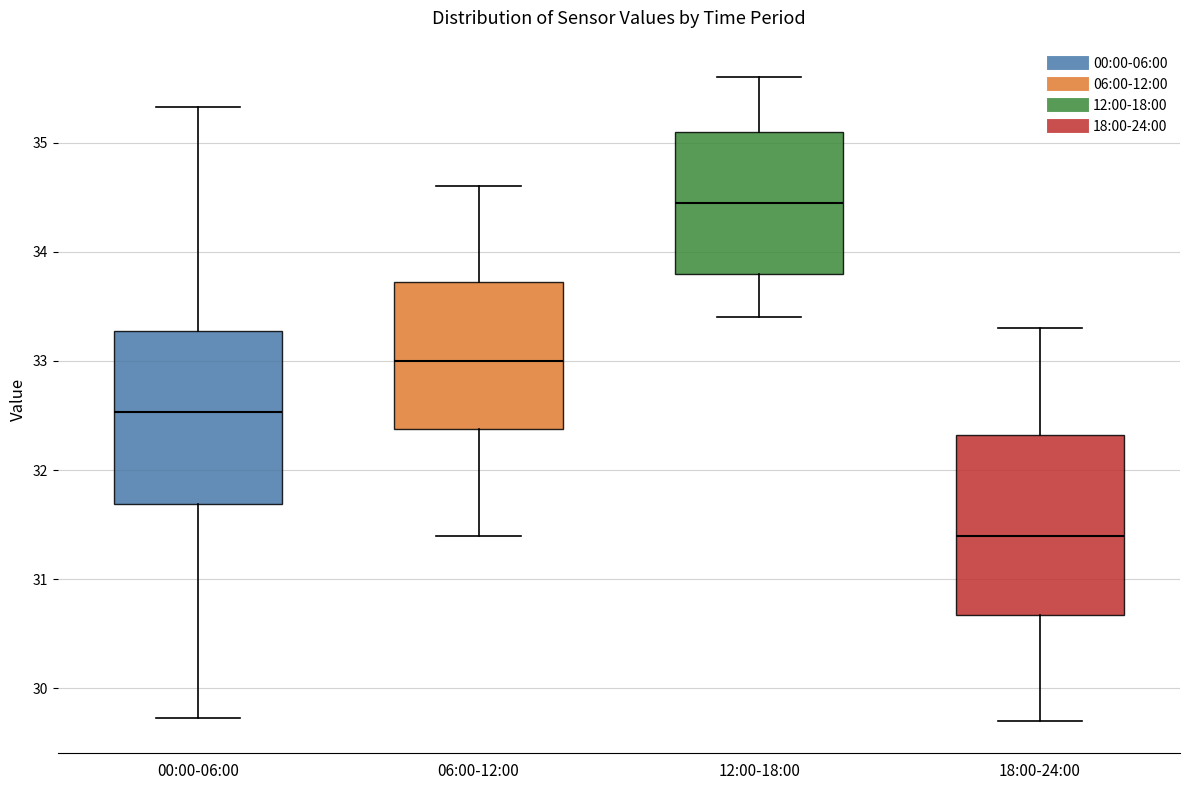

Reading left to right, transcribe this box plot: for each box, give where its median line is, the range the box spans, and where its two whiskers end, as read against the y-axis. The values are not printed on the chart, so give them approximately, as read against the axis.

00:00-06:00: median 32.5, box 31.7 to 33.3, whiskers 29.7 to 35.3
06:00-12:00: median 33.0, box 32.4 to 33.7, whiskers 31.4 to 34.6
12:00-18:00: median 34.5, box 33.8 to 35.1, whiskers 33.4 to 35.6
18:00-24:00: median 31.4, box 30.7 to 32.3, whiskers 29.7 to 33.3